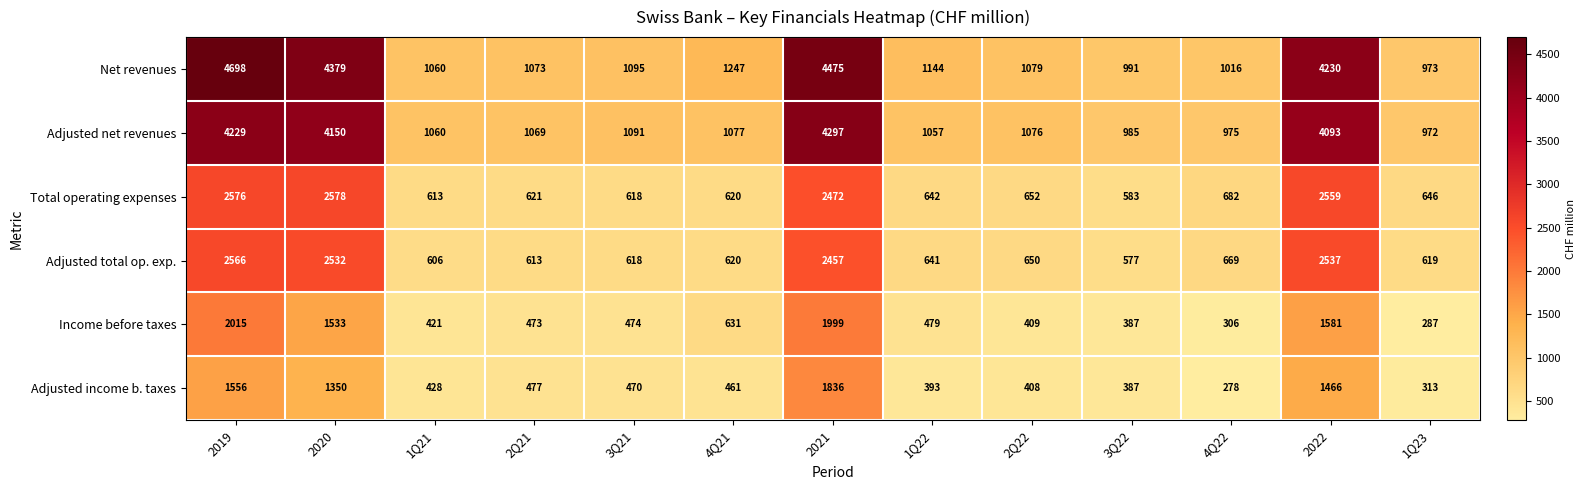

Rank the categories by Adjusted total op. exp. value from highest to lowest.

2019, 2022, 2020, 2021, 4Q22, 2Q22, 1Q22, 4Q21, 1Q23, 3Q21, 2Q21, 1Q21, 3Q22